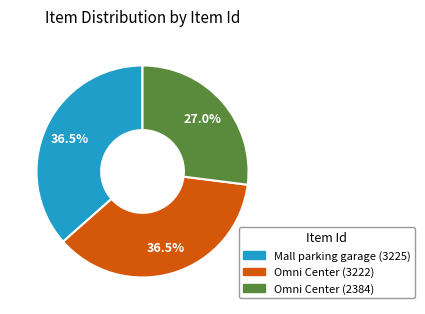

Does Omni Center (3222) represent more than half of the total?

No